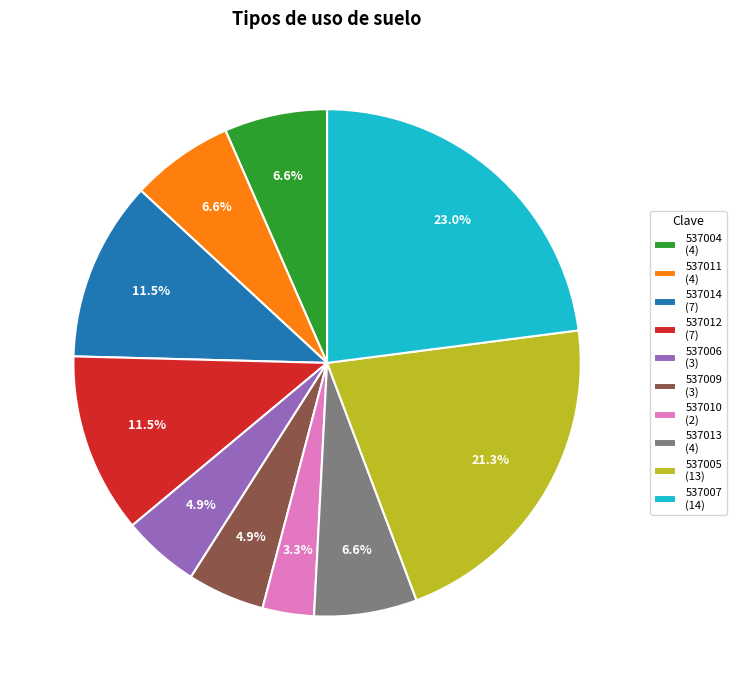

To the nearest percent, what is the difference between the largest and smallest slice percentages?

20%